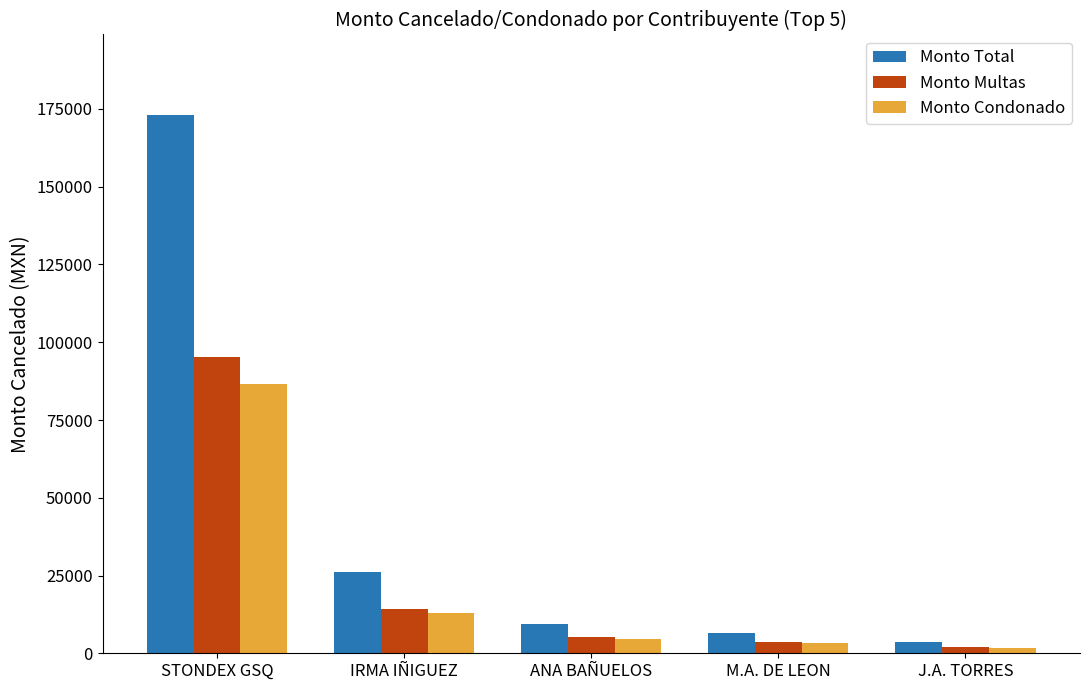

What are all the series names shown in the legend?

Monto Total, Monto Multas, Monto Condonado